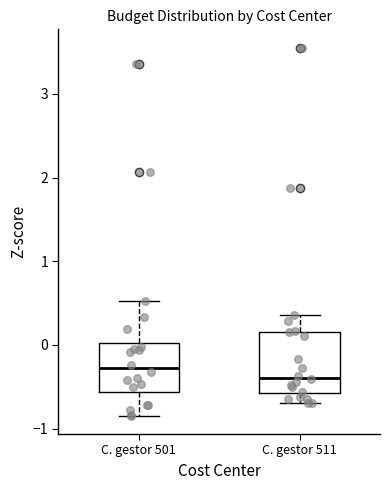

Reading left to right, transcribe this box plot: for each box, give where its median line is, the range the box spans, and where its two whiskers end, as read against the y-axis. The values are not printed on the chart, so give them approximately, as read against the axis.

C. gestor 501: median -0.3, box -0.6 to 0.0, whiskers -0.8 to 0.5
C. gestor 511: median -0.4, box -0.6 to 0.2, whiskers -0.7 to 0.4